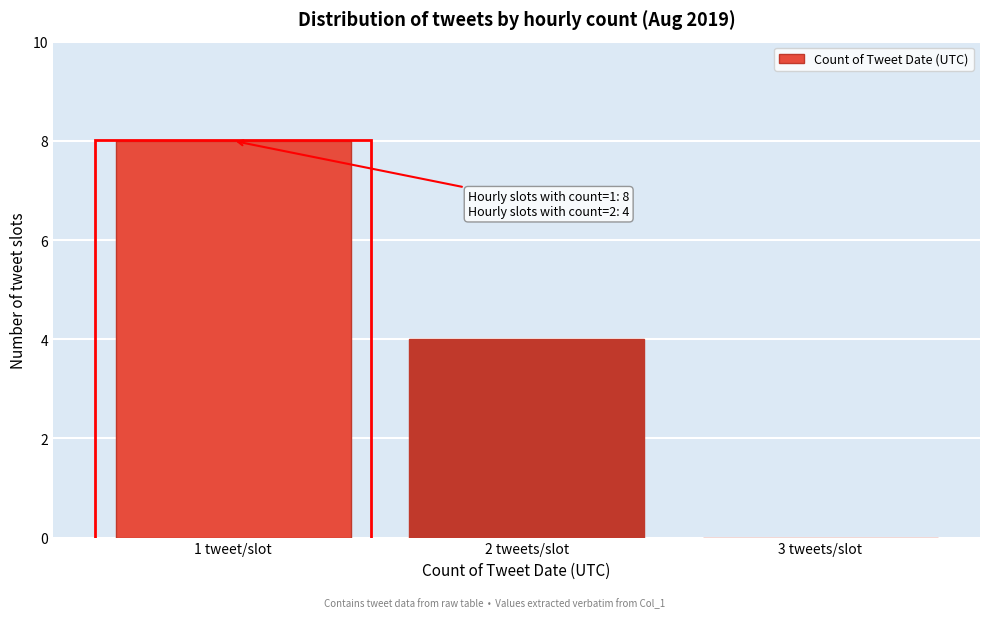

What is the approximate value at 1 tweet/slot?

8